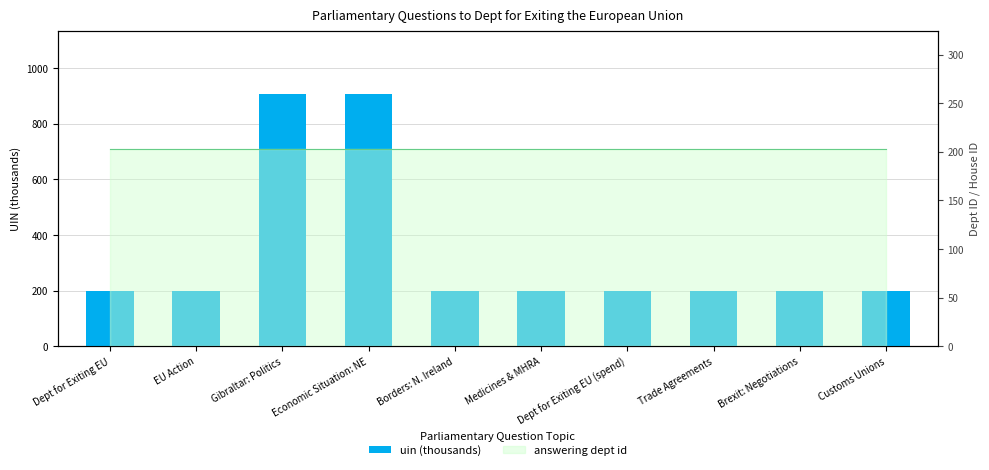

Reading left to right, transcribe all the data shown in this chart.

Dept for Exiting EU=199.9	EU Action=199.9	Gibraltar: Politics=908.1	Economic Situation: NE=908.0	Borders: N. Ireland=199.4	Medicines & MHRA=199.3	Dept for Exiting EU (spend)=198.9	Trade Agreements=198.8	Brexit: Negotiations=198.8	Customs Unions=198.8